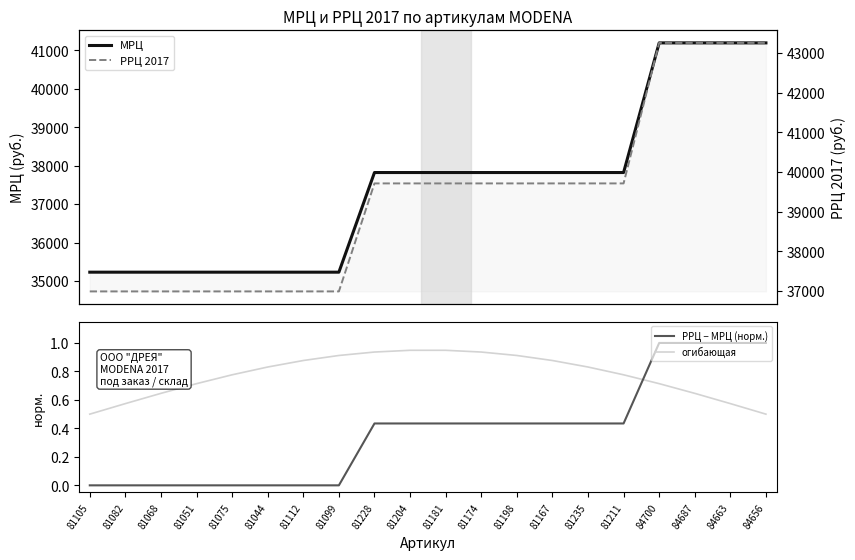

True or false: РРЦ 2017 and огибающая cross at least once.

False